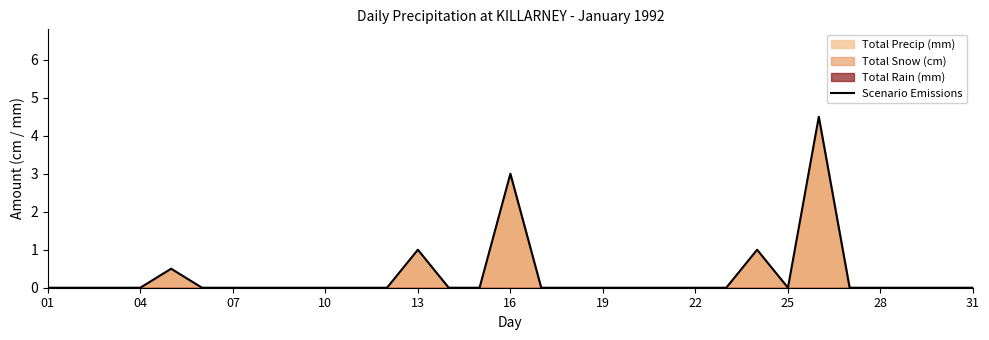

True or false: there are more than 1 points higher than both neighbors.

True